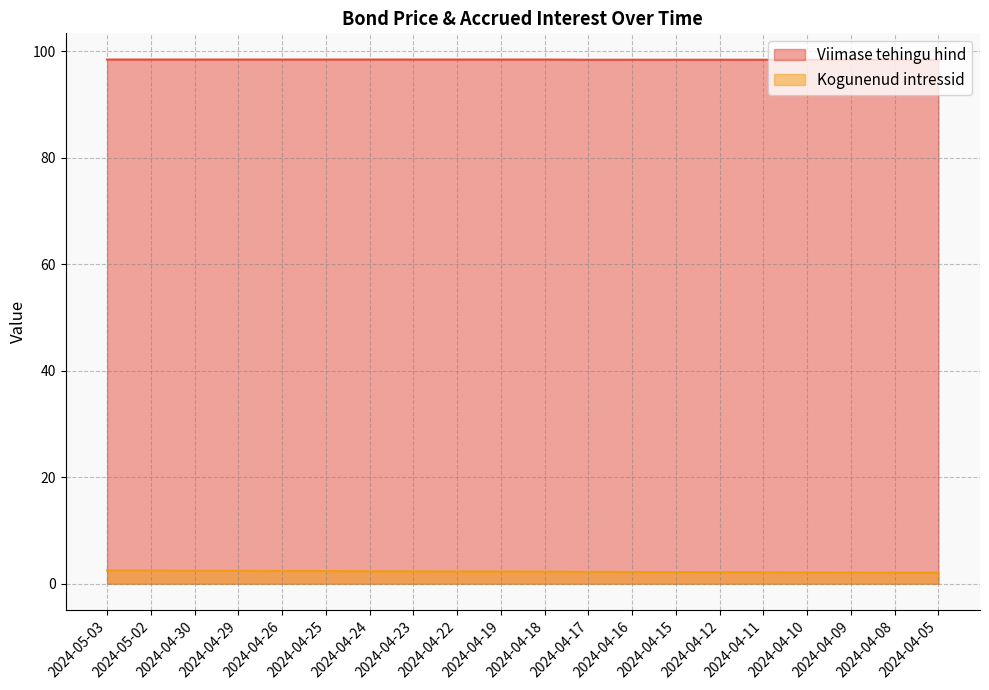

Rank the series at 2024-04-29 from lowest to highest value.

Kogunenud intressid, Viimase tehingu hind